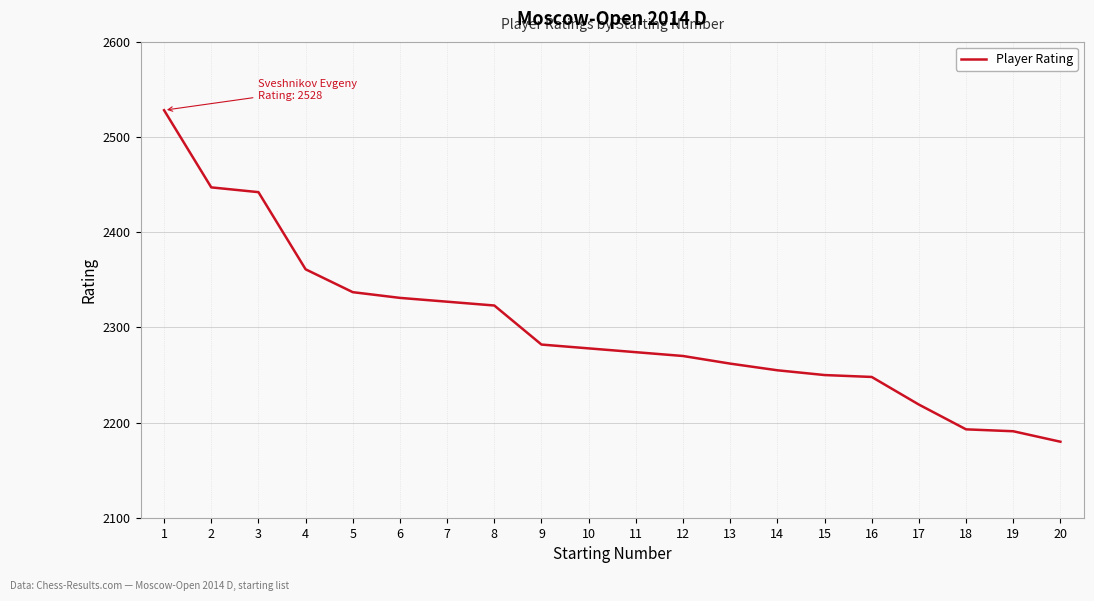

What is the difference between the maximum and minimum values?

348